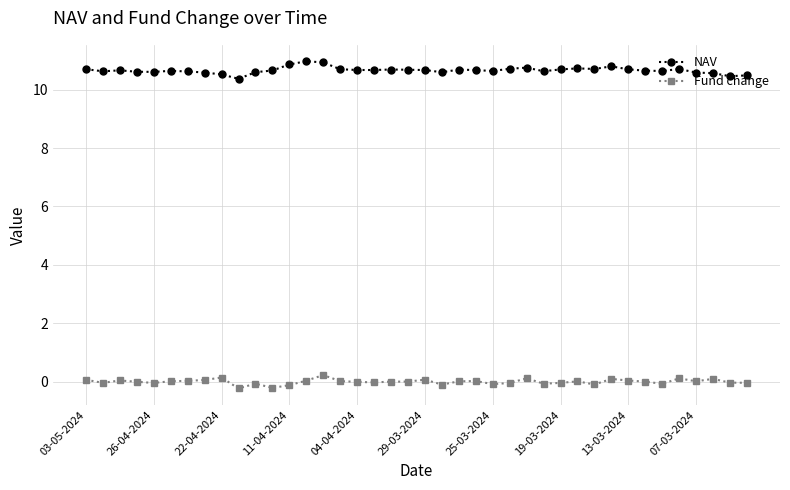

Which series has the largest total across all categories?

NAV